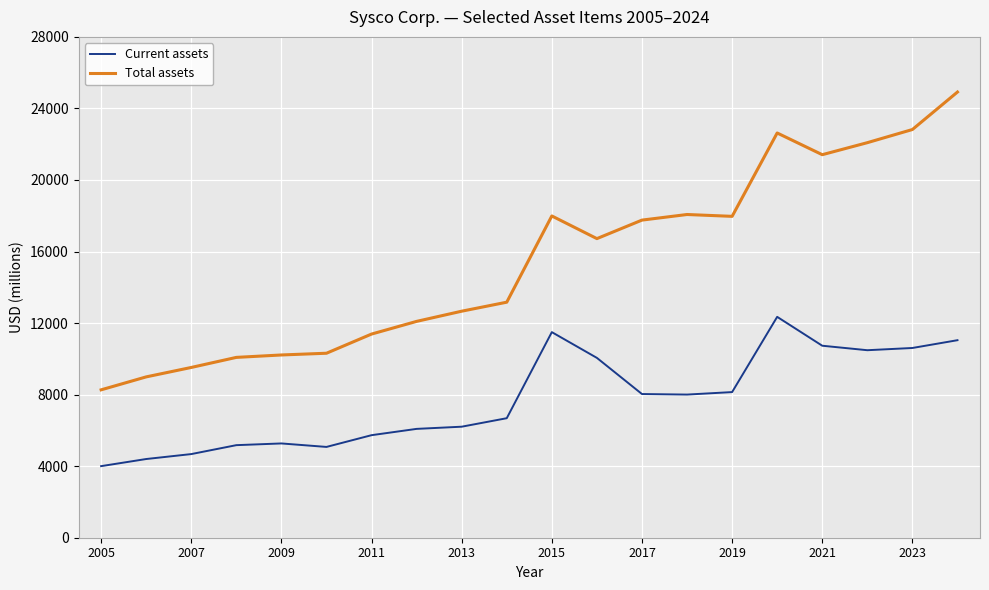

What is the maximum value shown in the chart?

24917